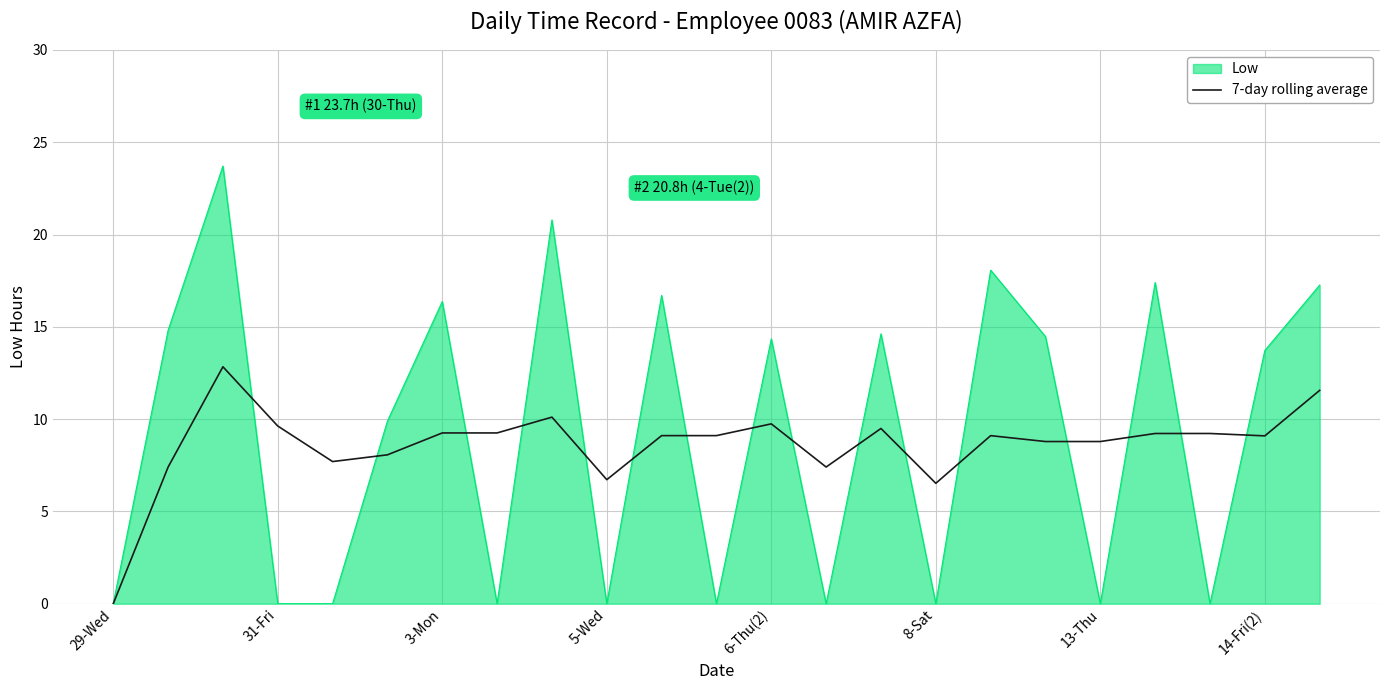

Rank the series by their maximum value, from lowest to highest.

7-day rolling average, Low